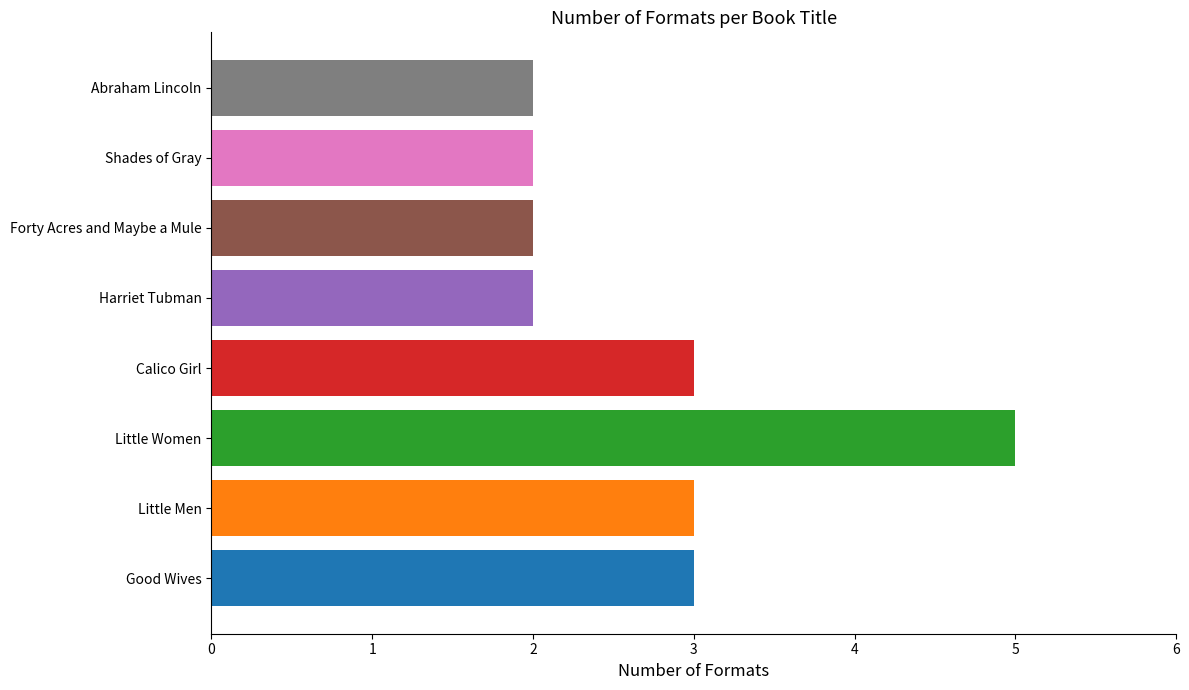

Reading bottom to top, transcribe all the data shown in this chart.

3	3	5	3	2	2	2	2